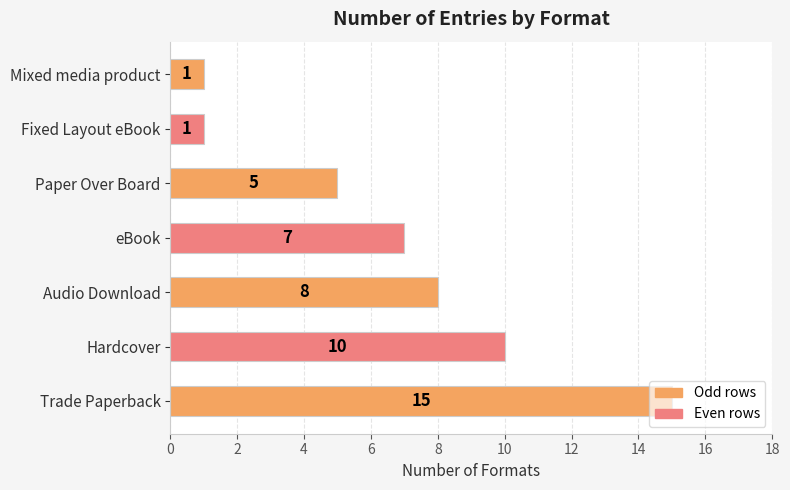

What is the smallest value displayed?

1